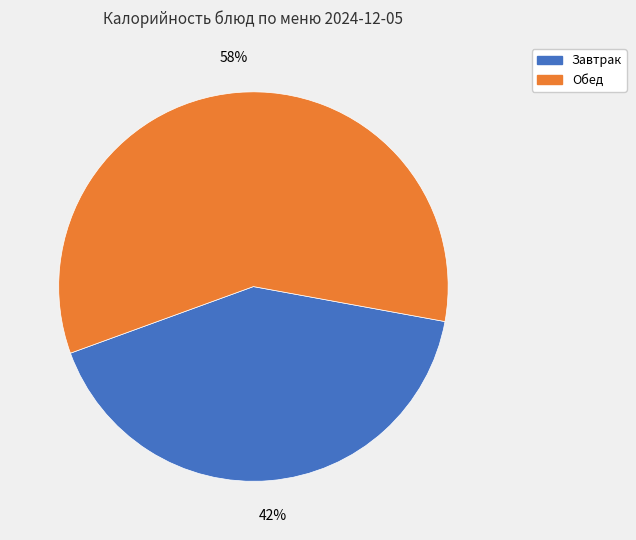

Does any single category account for the majority?

Yes